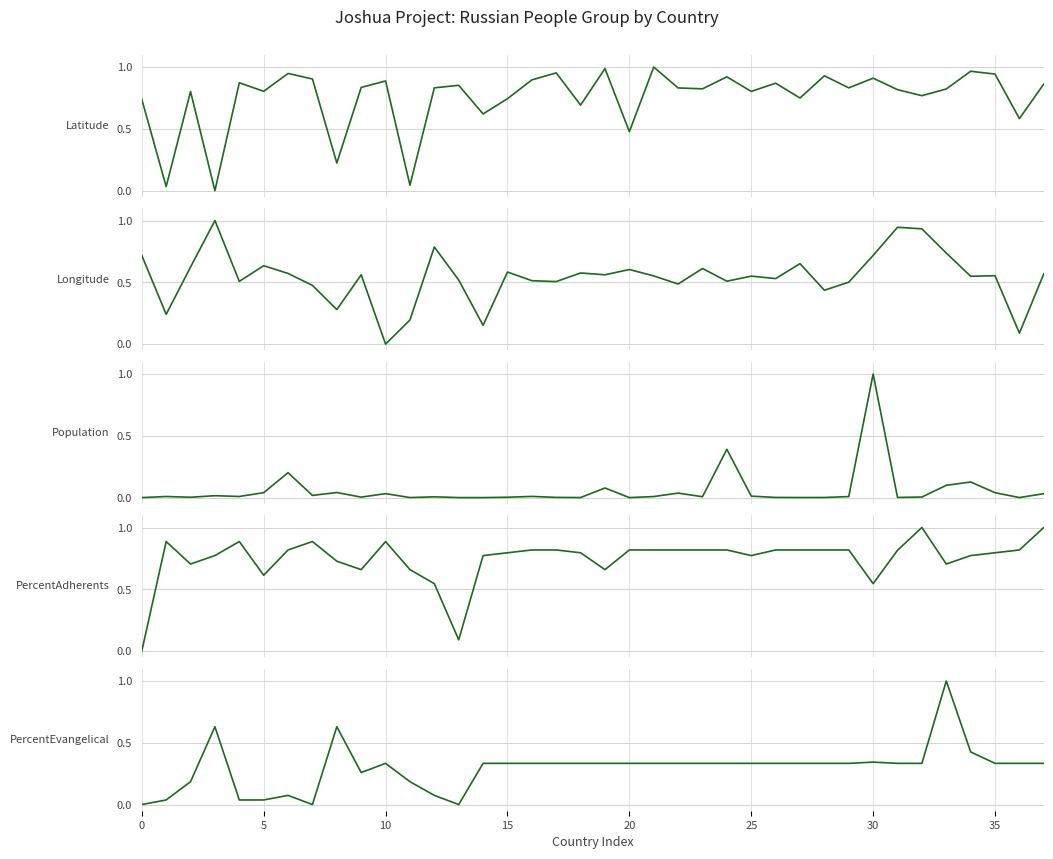

At 13, list the series in order from largest to smallest.

Latitude, Longitude, PercentAdherents, Population, PercentEvangelical